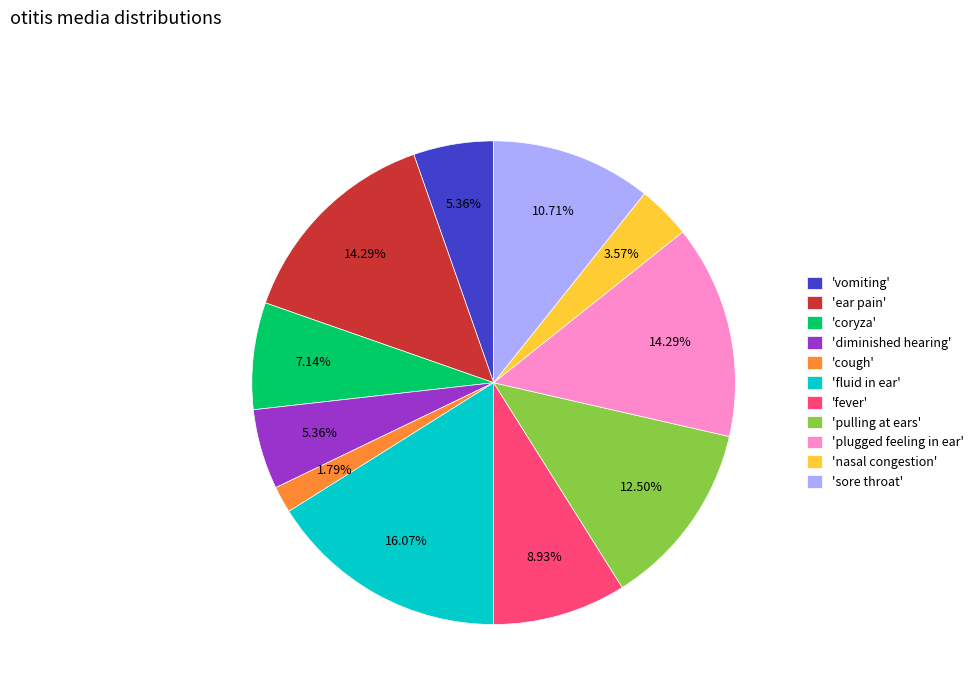

What is the smallest slice in the pie chart?

'cough'